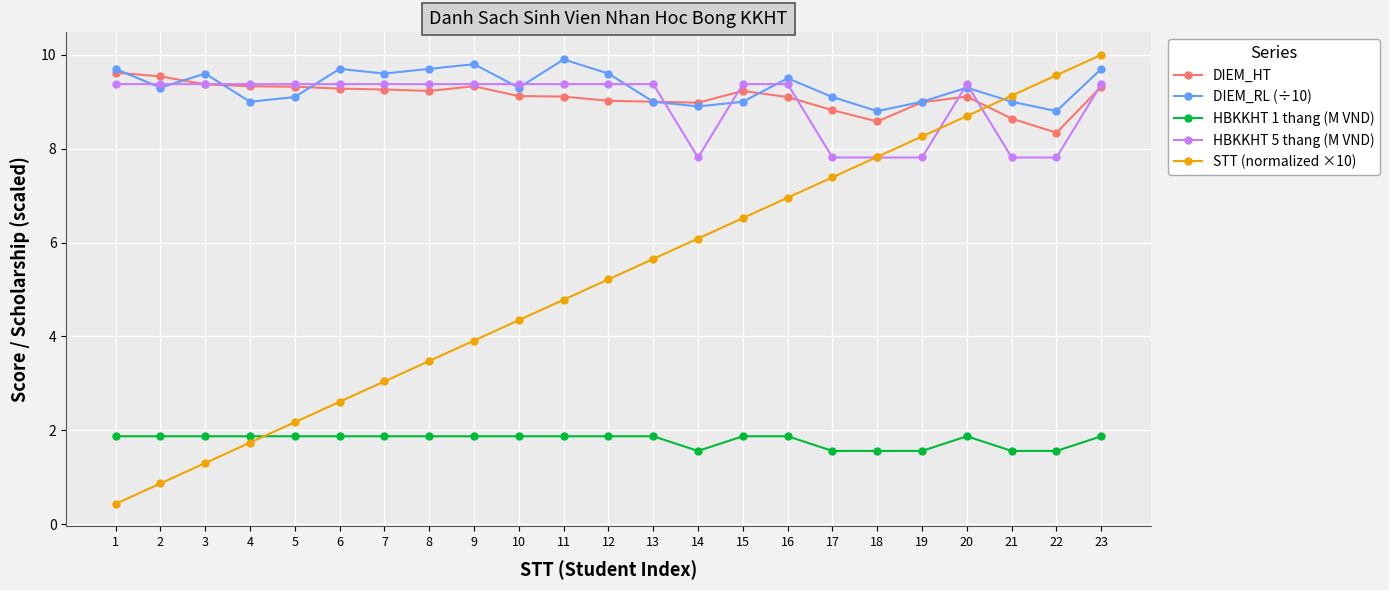

What is the minimum value for HBKKHT 1 thang (M VND)?

1.6